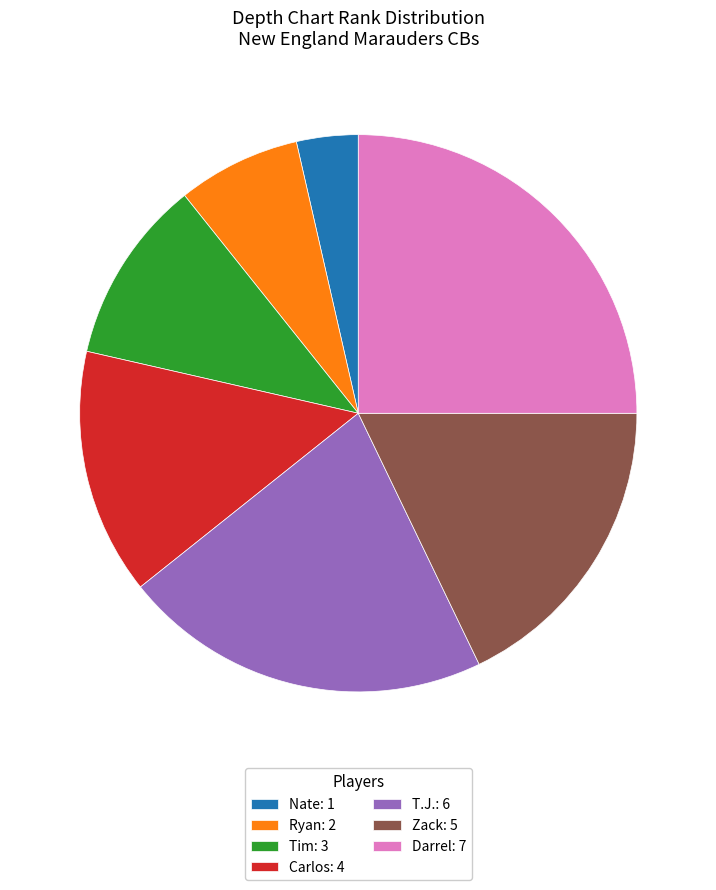

Which has a higher value, Carlos or Darrel?

Darrel